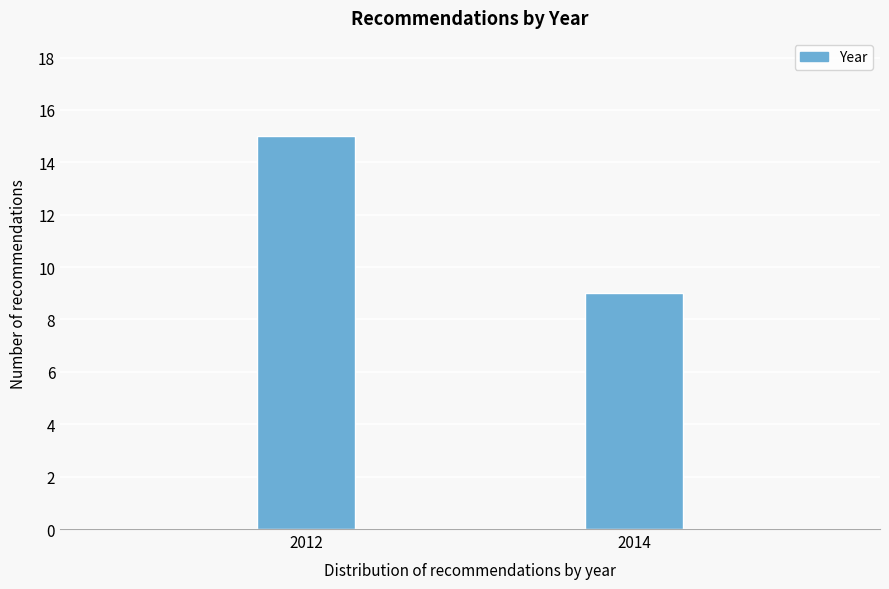

Reading left to right, transcribe all the data shown in this chart.

15	9